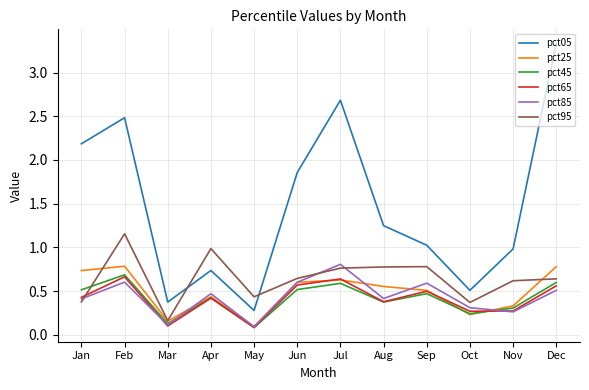

True or false: pct85 has a value of 0.2 at Jan.

False